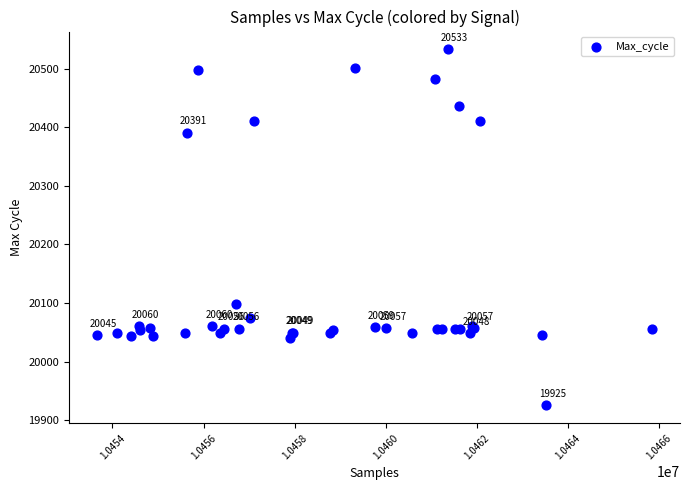

What Y value in the scatter plot is closest to 20229?

20098